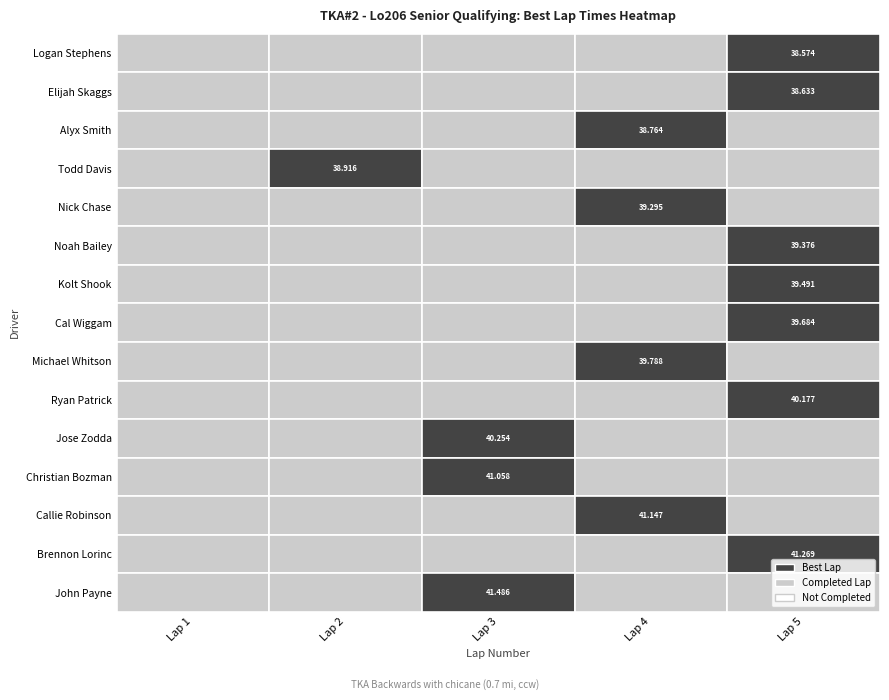

Rank the series at 4 from highest to lowest value.

John Payne, Brennon Lorinc, Callie Robinson, Christian Bozman, Jose Zodda, Ryan Patrick, Michael Whitson, Cal Wiggam, Kolt Shook, Noah Bailey, Nick Chase, Todd Davis, Alyx Smith, Elijah Skaggs, Logan Stephens